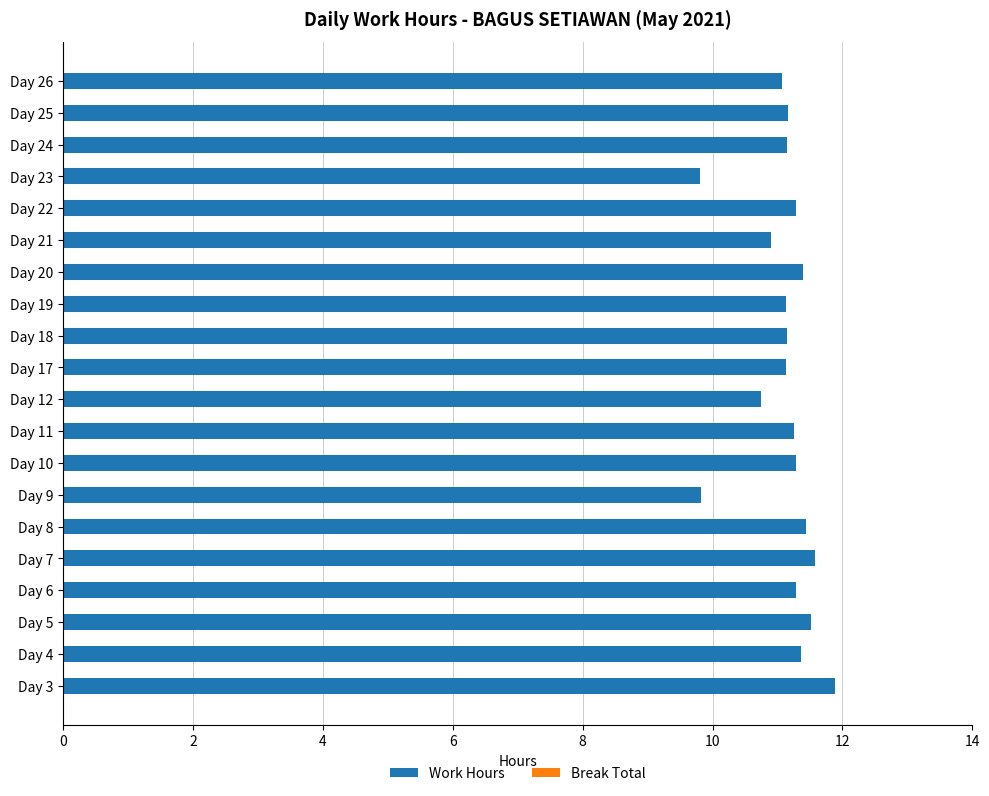

Which has a higher value, Day 21 or Day 9?

Day 21